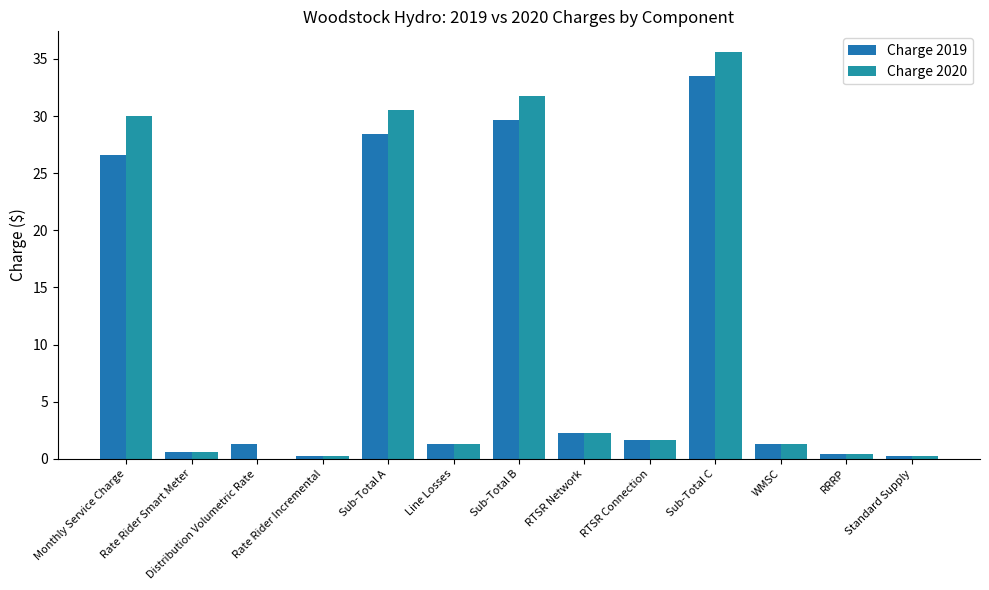

At how many categories does at least one series exceed 20?

4